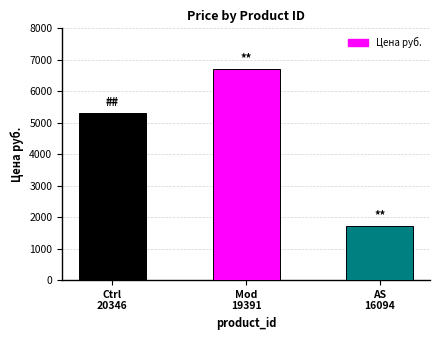

What is the difference between the values at Ctrl
20346 and Mod
19391?

1400.1